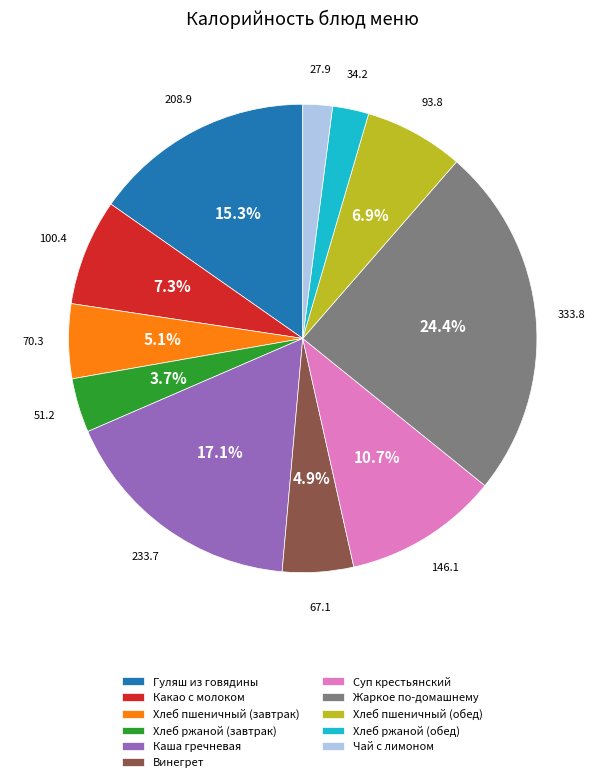

Do Винегрет and Чай с лимоном together represent more than half of the pie?

No